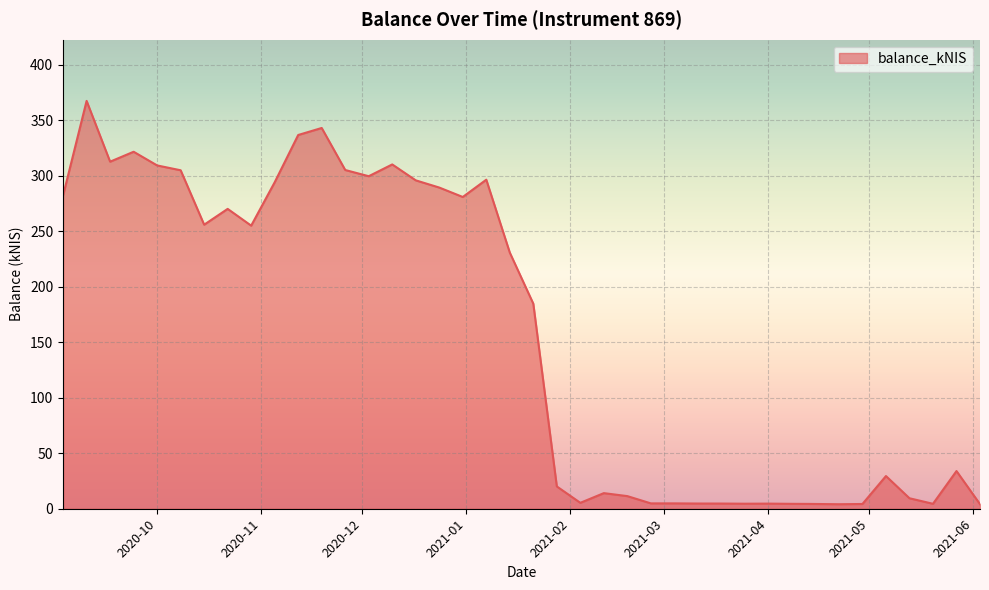

What is the difference between the maximum and minimum values?

363.3